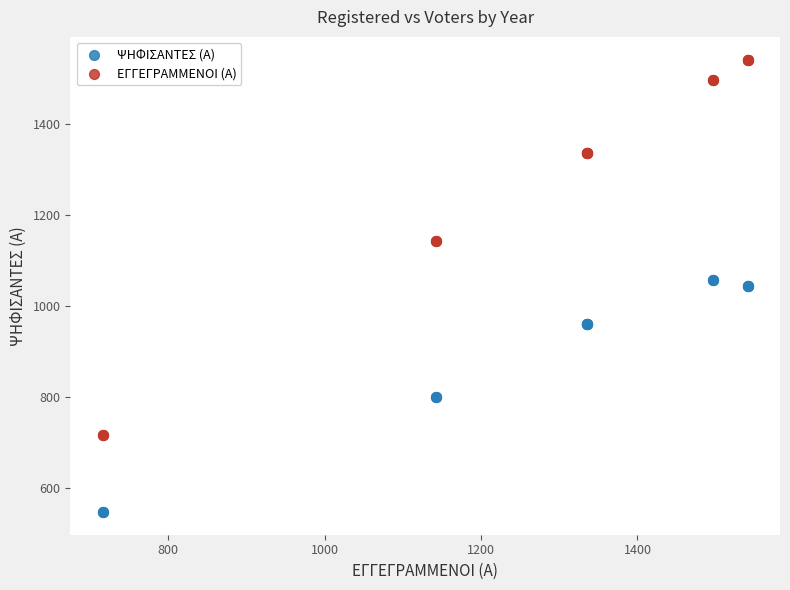

Which series reaches the maximum Y coordinate?

ΕΓΓΕΓΡΑΜΜΕΝΟΙ (Α)